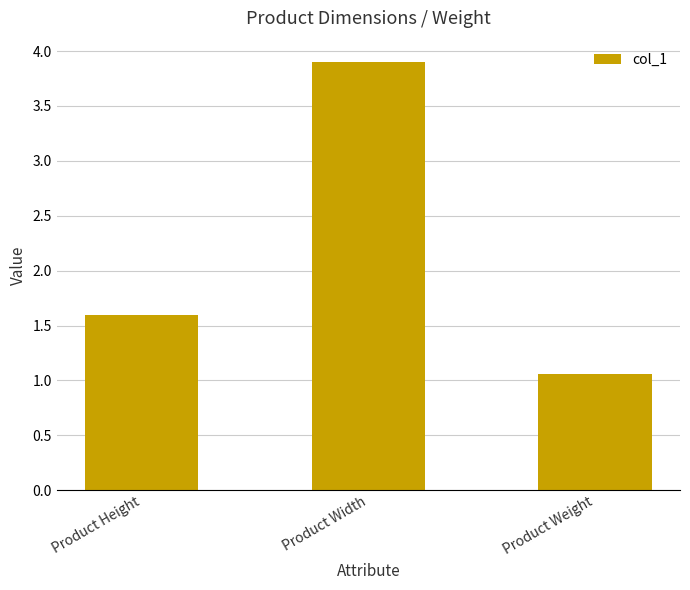

What is the approximate value at Product Height?

1.6